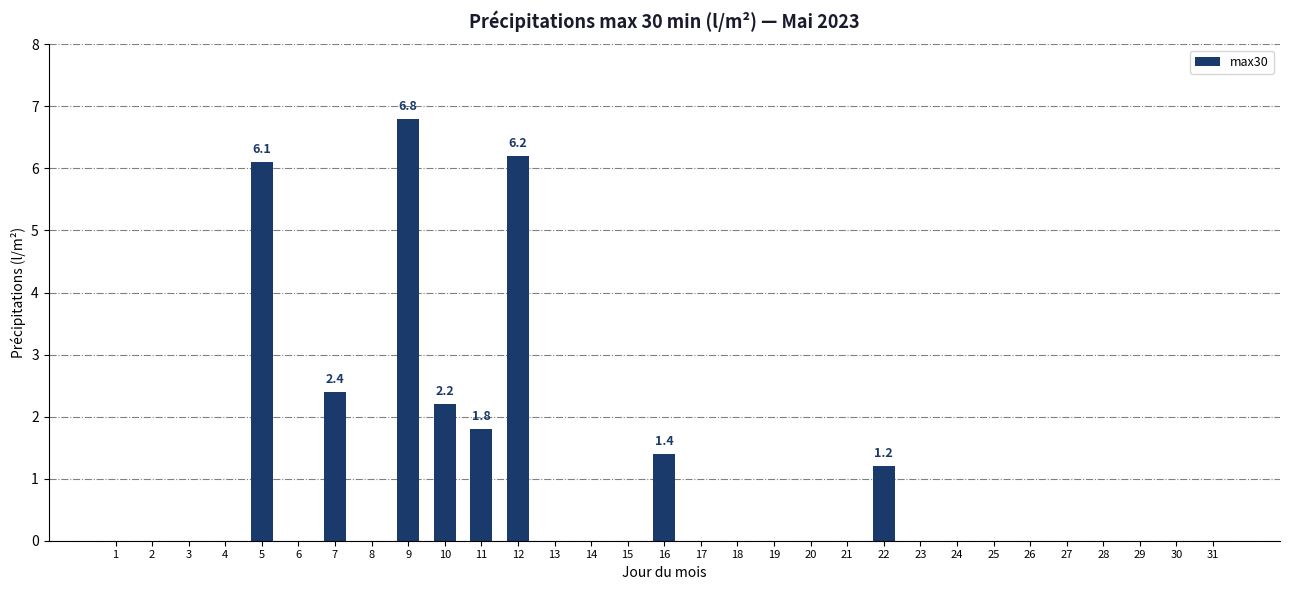

True or false: the data shows 0.0 at 4.

True